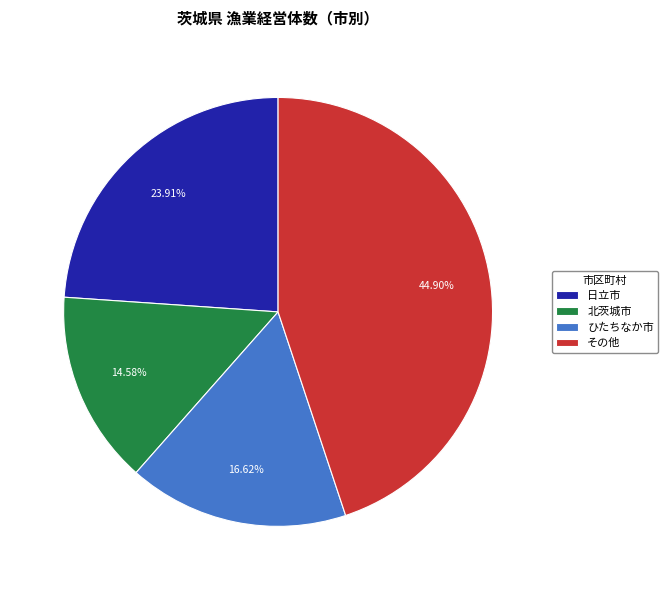

Rank the categories by value from highest to lowest.

その他, 日立市, ひたちなか市, 北茨城市